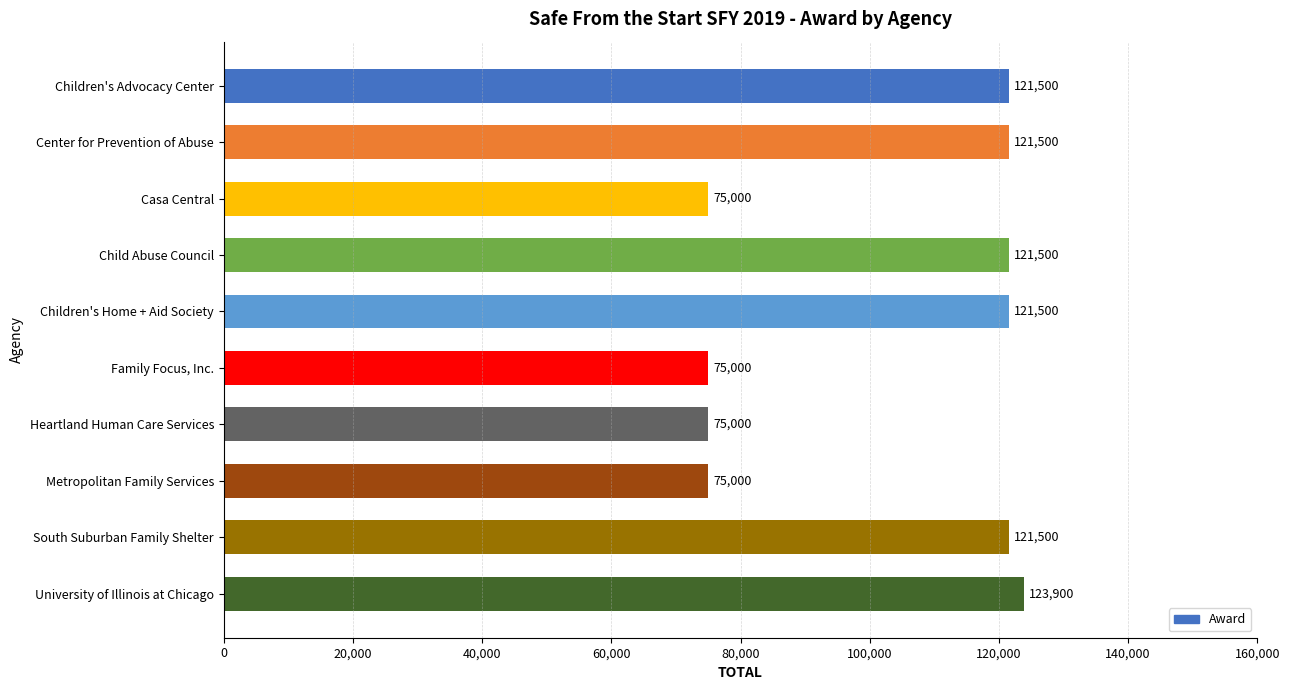

What is the ratio of the value at Heartland Human Care Services to the value at Casa Central?

1.0